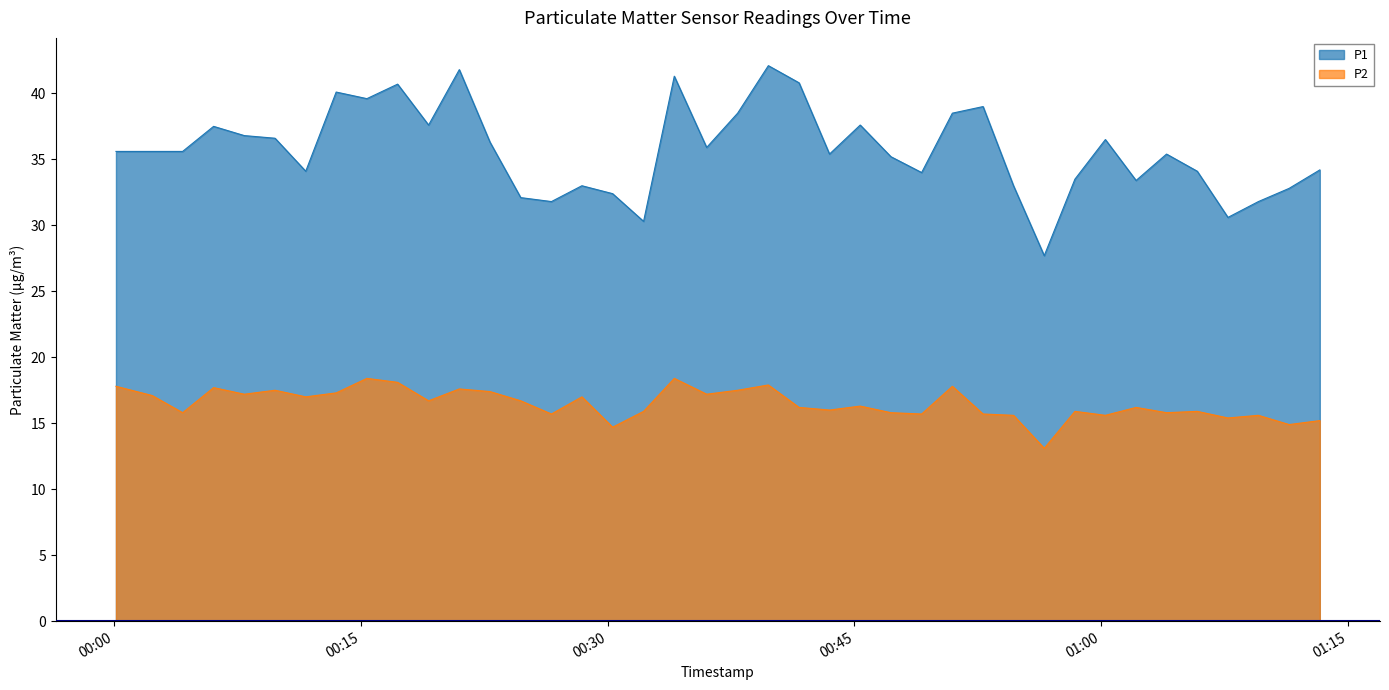

Does the chart have visible grid lines?

No